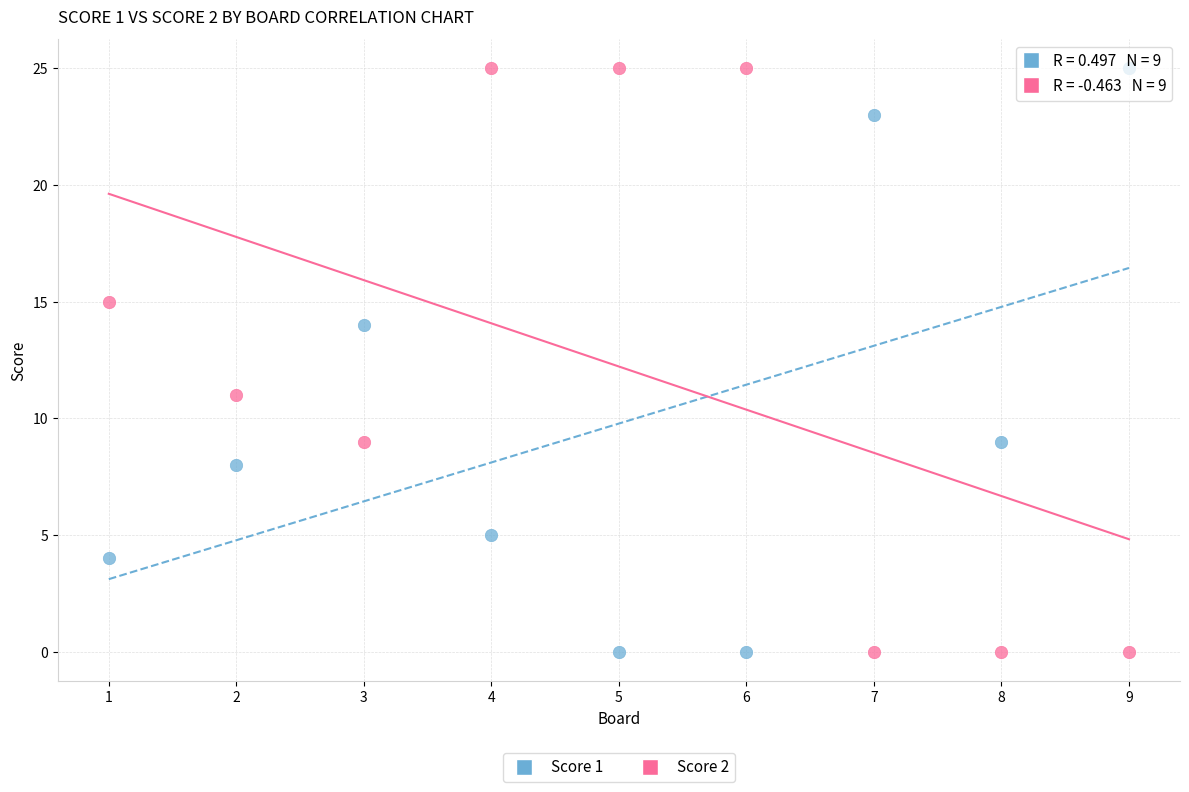

Across all series, what Y value is closest to 12?

11